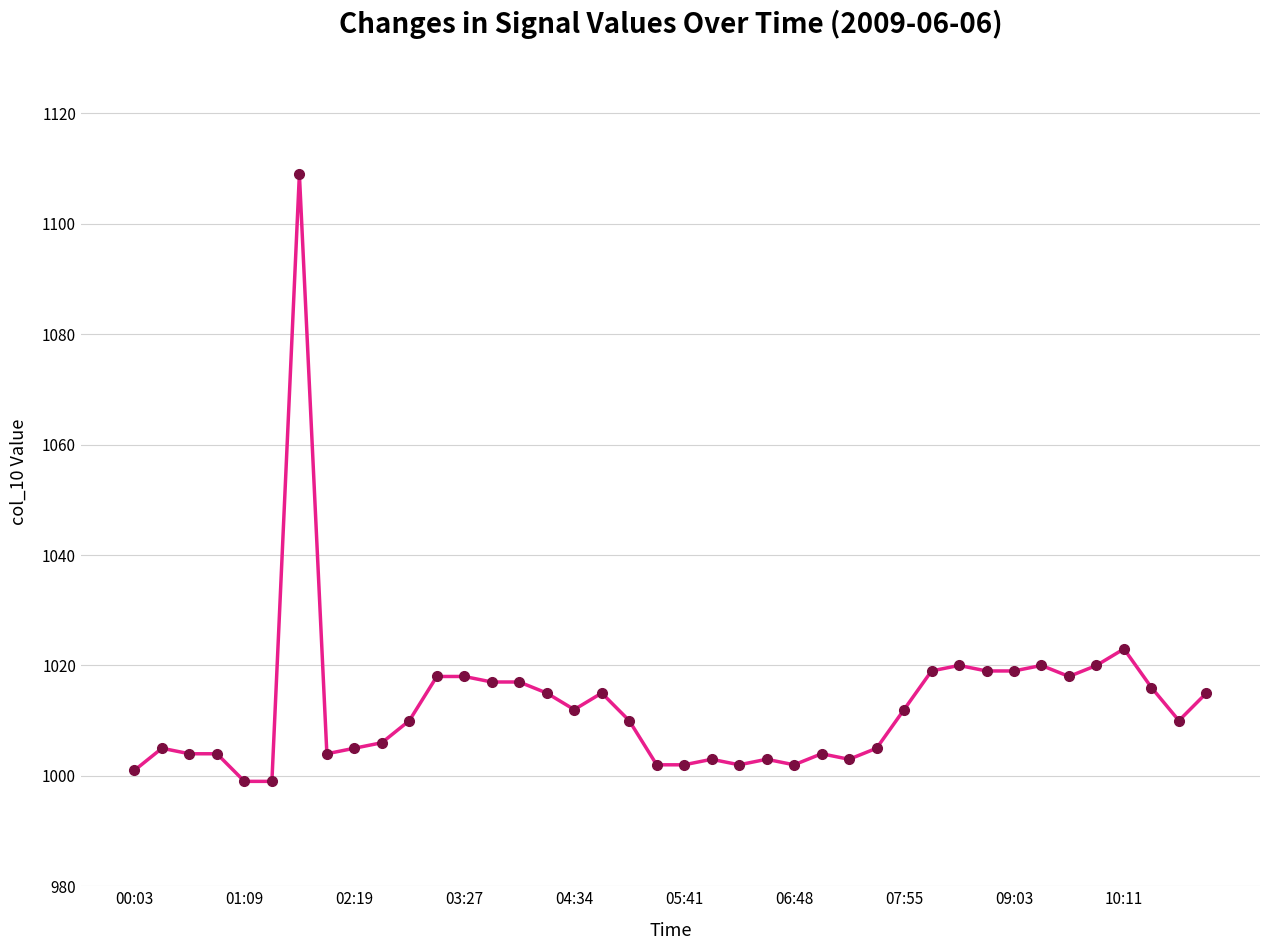

What is the difference between the maximum and minimum values?

110